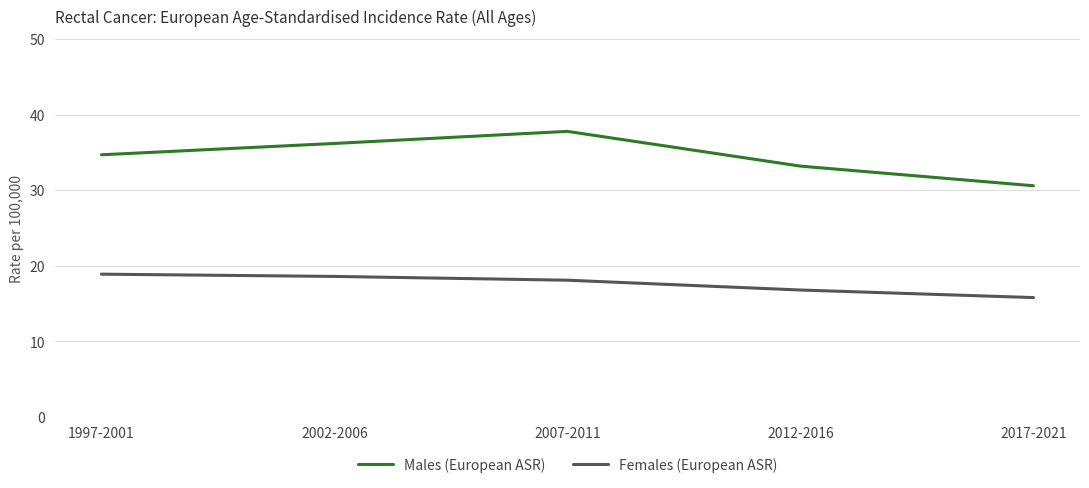

Reading left to right, what are all the values shown in this chart?

Males (European ASR): 1997-2001=34.7	2002-2006=36.2	2007-2011=37.8	2012-2016=33.2	2017-2021=30.6
Females (European ASR): 1997-2001=18.9	2002-2006=18.6	2007-2011=18.1	2012-2016=16.8	2017-2021=15.8